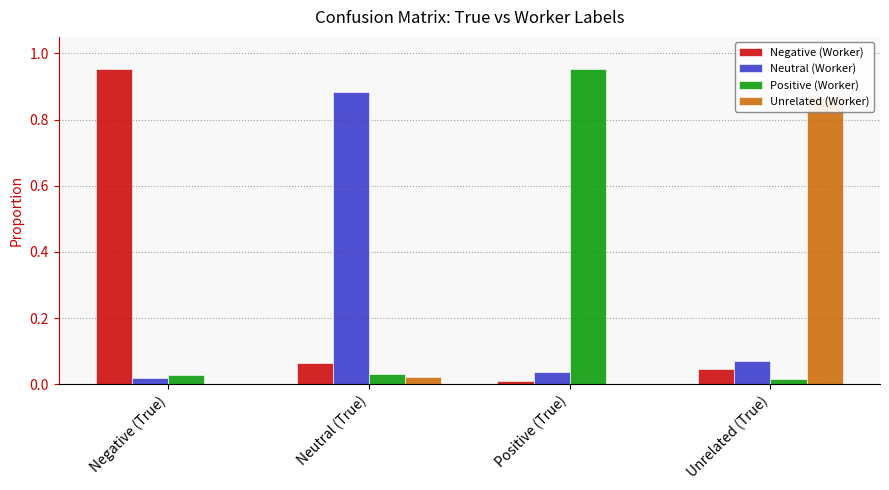

Reading left to right, list all the values displayed in this chart.

Negative (Worker): Negative (True)=1.0	Neutral (True)=0.1	Positive (True)=0.0	Unrelated (True)=0.0
Neutral (Worker): Negative (True)=0.0	Neutral (True)=0.9	Positive (True)=0.0	Unrelated (True)=0.1
Positive (Worker): Negative (True)=0.0	Neutral (True)=0.0	Positive (True)=1.0	Unrelated (True)=0.0
Unrelated (Worker): Negative (True)=0.0	Neutral (True)=0.0	Positive (True)=0.0	Unrelated (True)=0.9